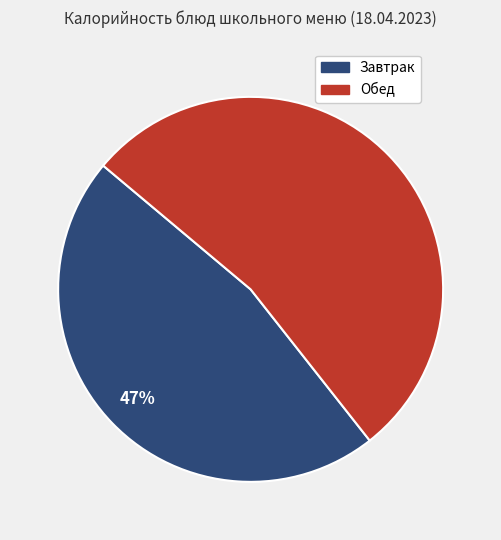

Is there a majority slice in this chart?

Yes